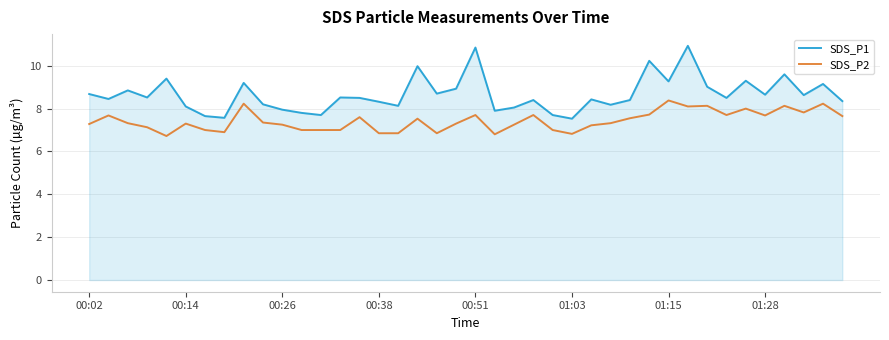

True or false: SDS_P1 and SDS_P2 intersect in this chart.

False